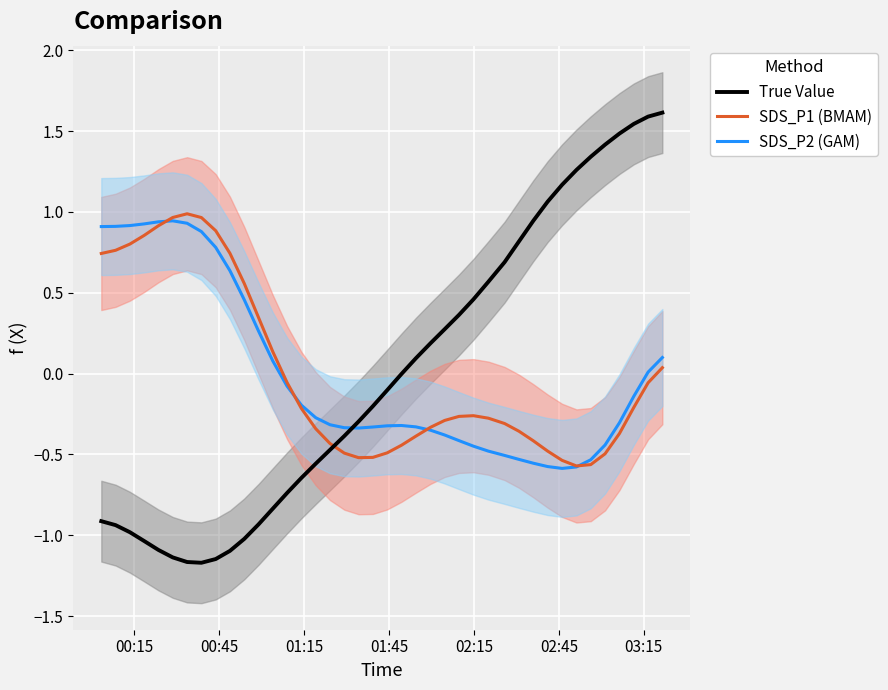

True or false: True Value and SDS_P2 (GAM) cross at least once.

True